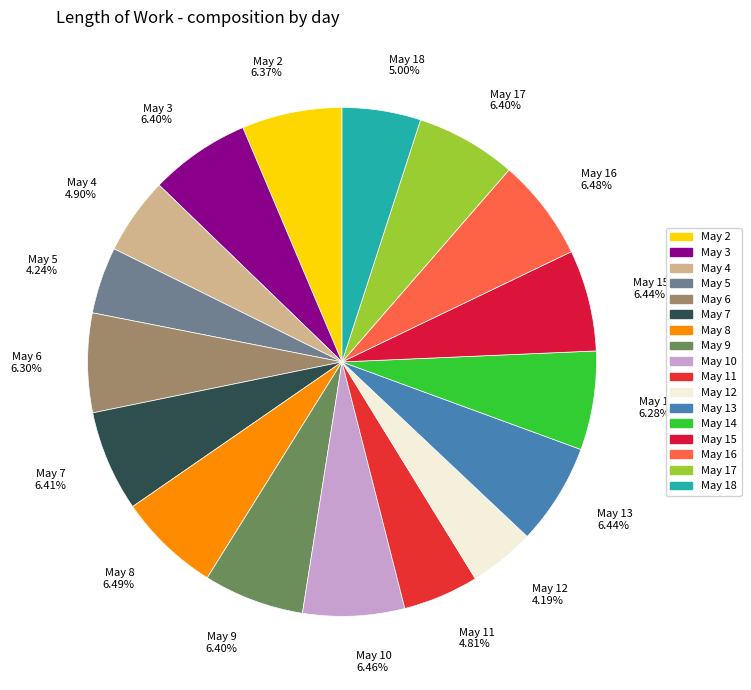

To the nearest percent, what is the difference between the largest and smallest slice percentages?

2%